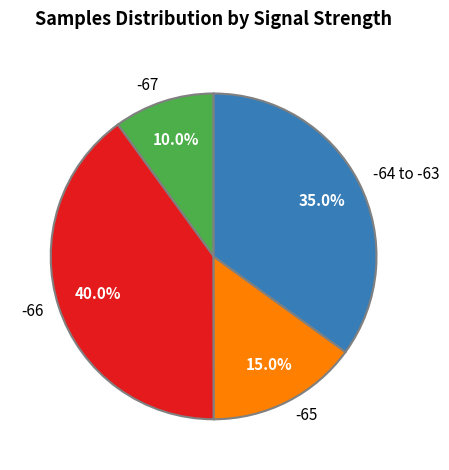

What is the ratio of the value at -67 to the value at -65?

0.7